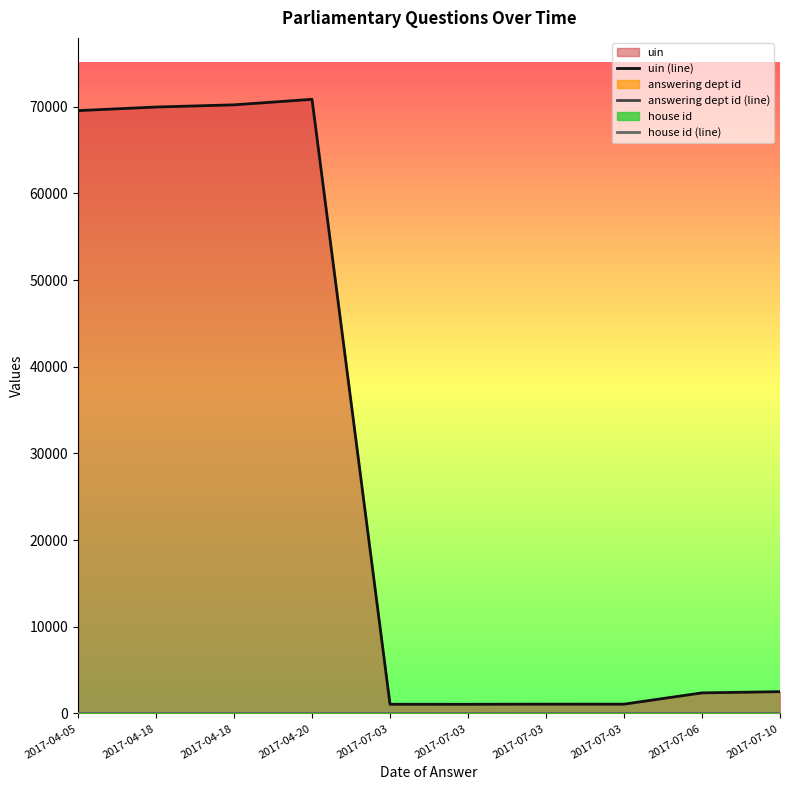

Count the number of data series in this chart.

3